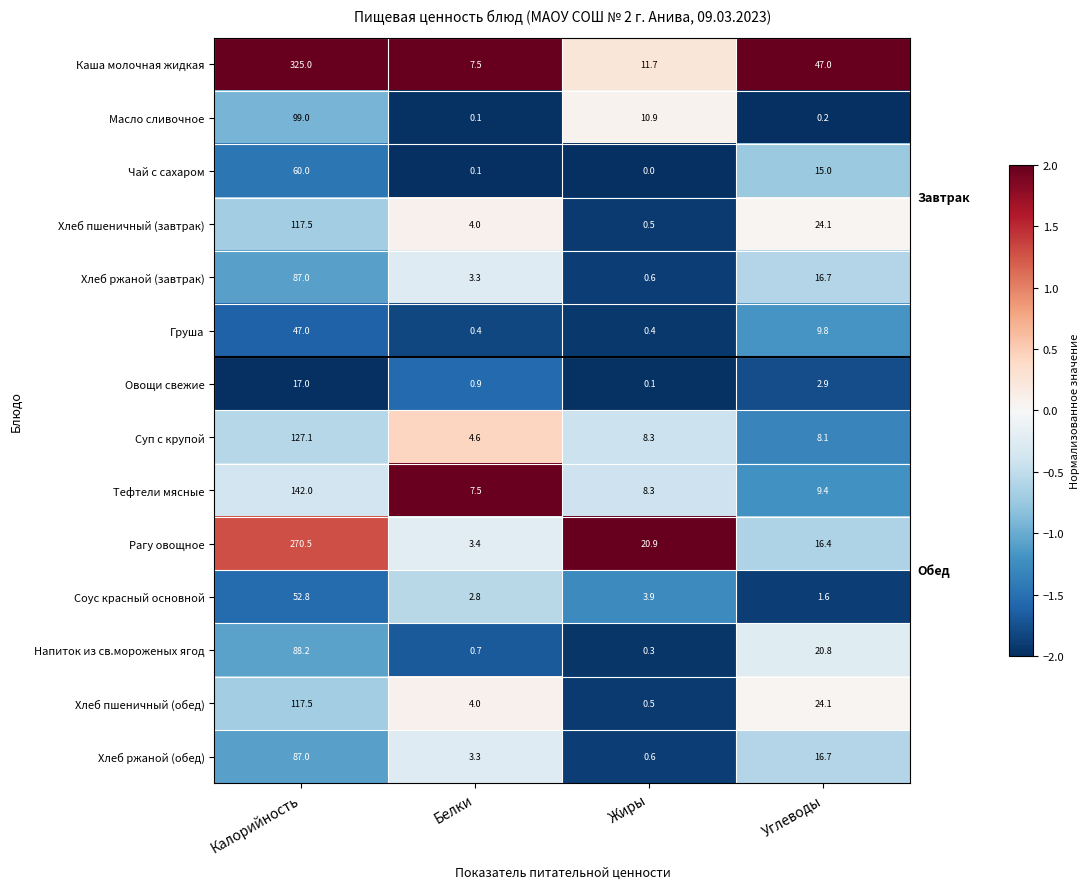

Is it true that Рагу овощное equals 155.2 at Калорийность?

False